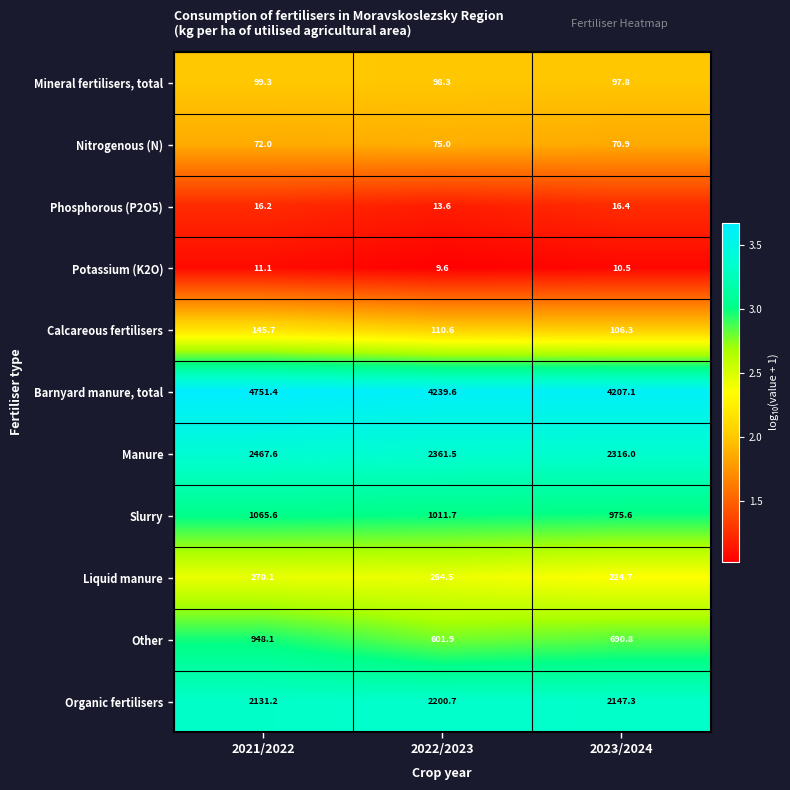

Is it true that Calcareous fertilisers equals 141.1 at 2023/2024?

False